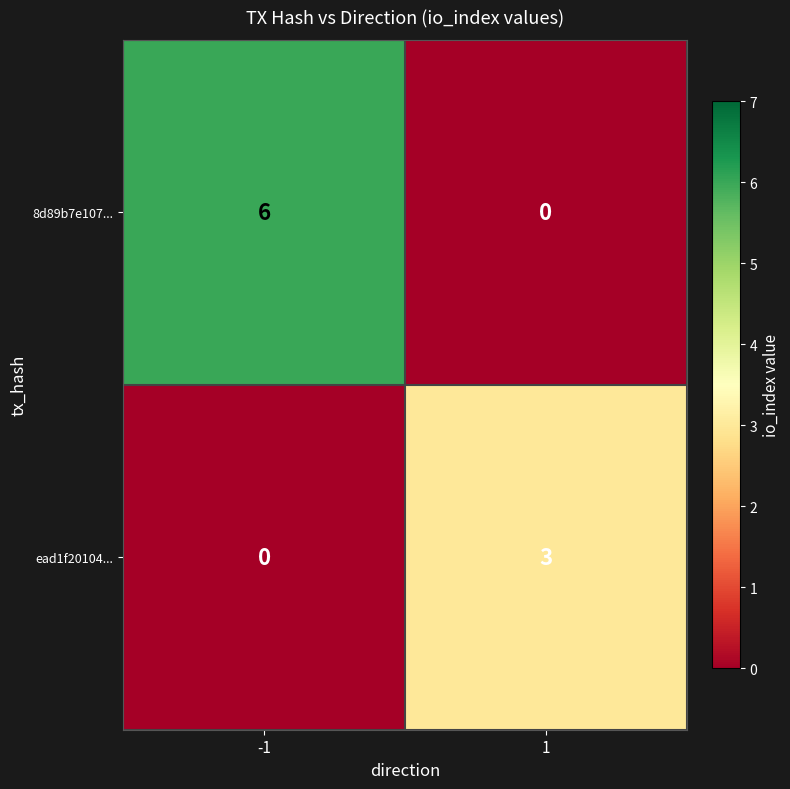

Reading left to right, what are all the values shown in this chart?

8d89b7e107...: 6	0
ead1f20104...: 0	3